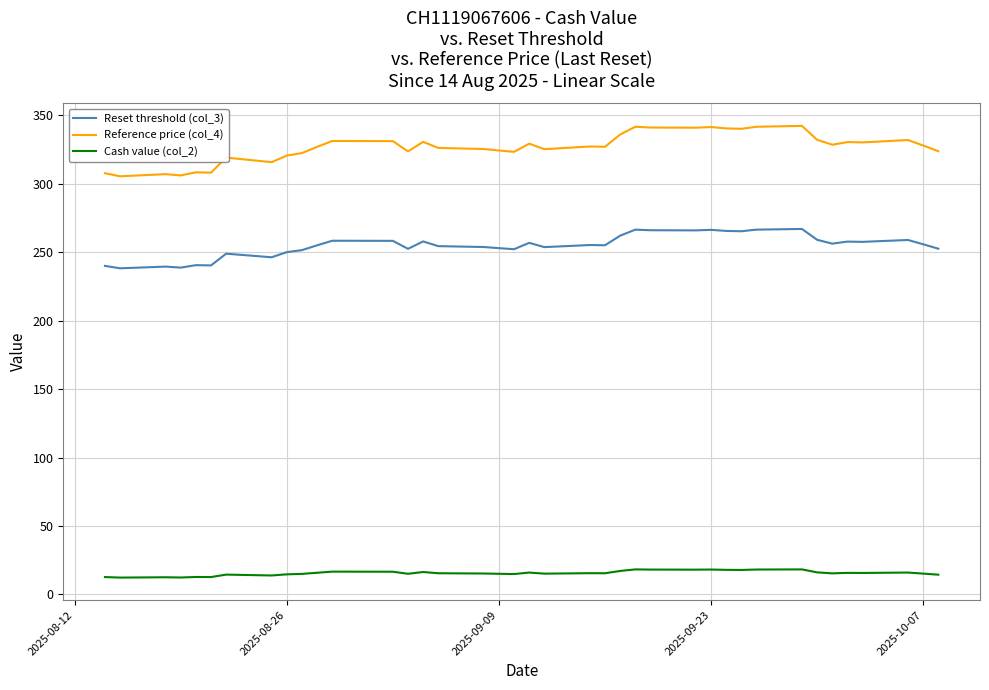

Does the chart display data point markers on the line(s)?

No